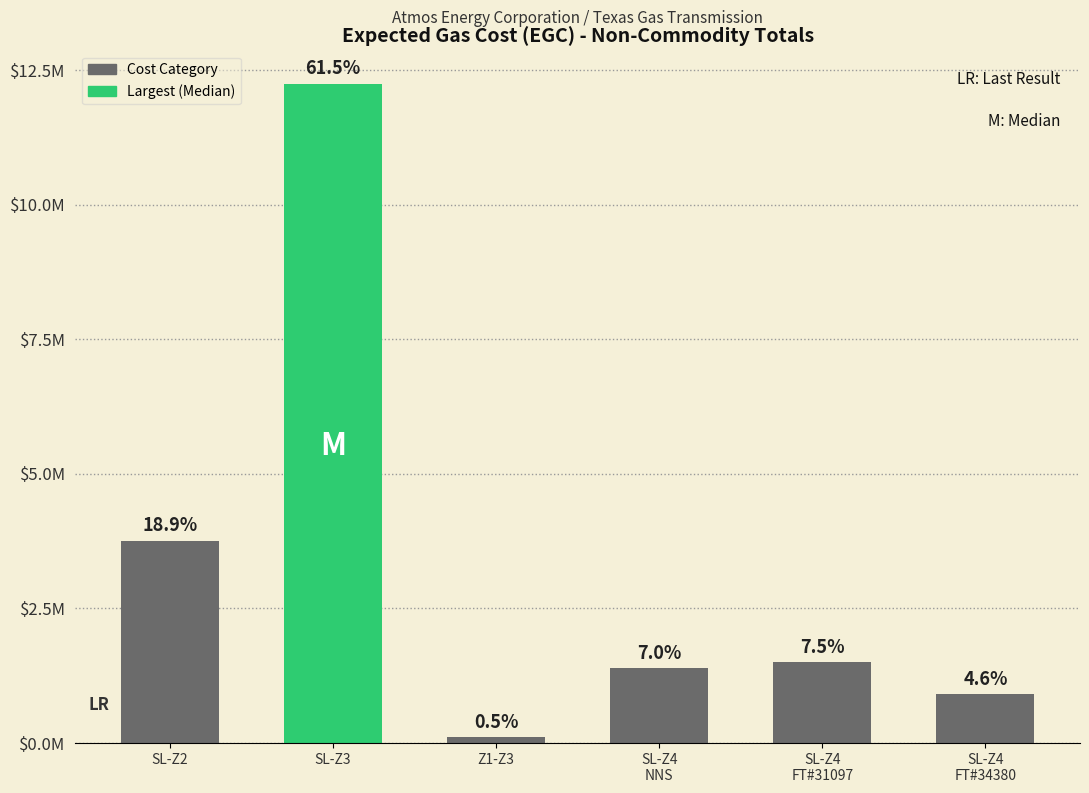

Which category has the lowest value across all series?

Z1-Z3